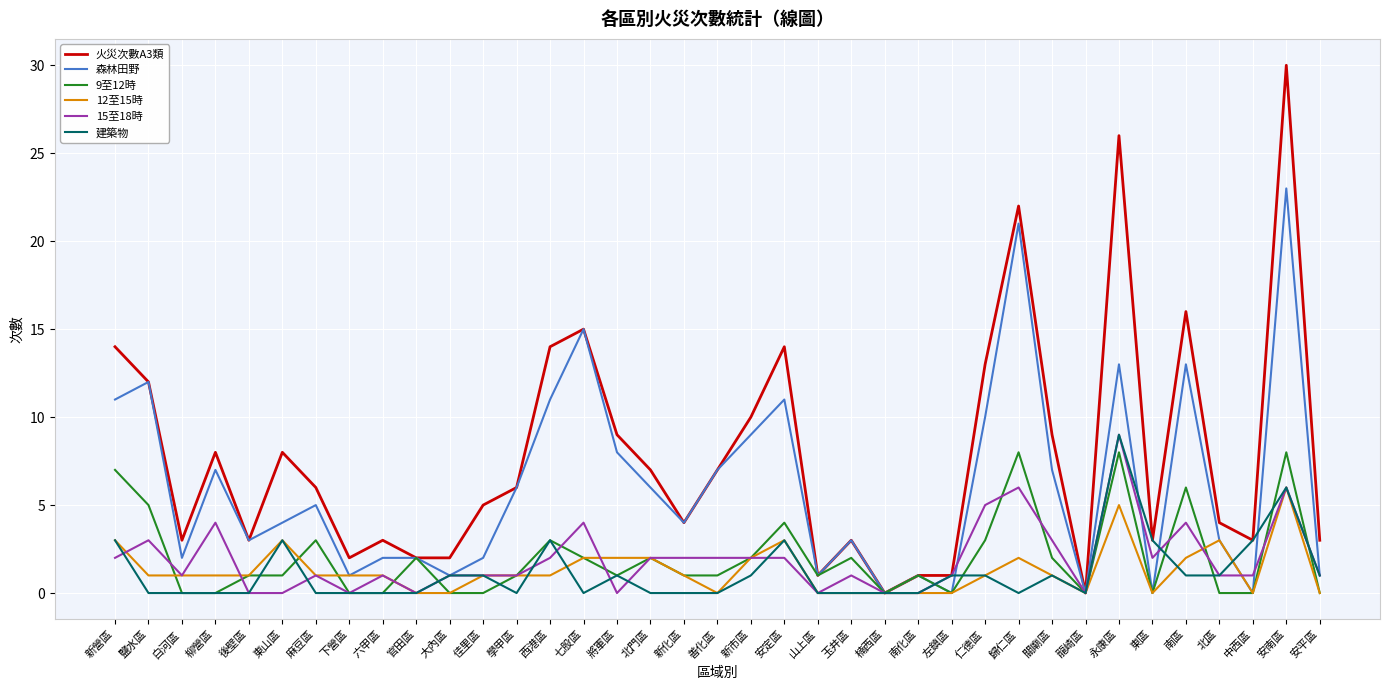

What position from the right is 安定區?

17